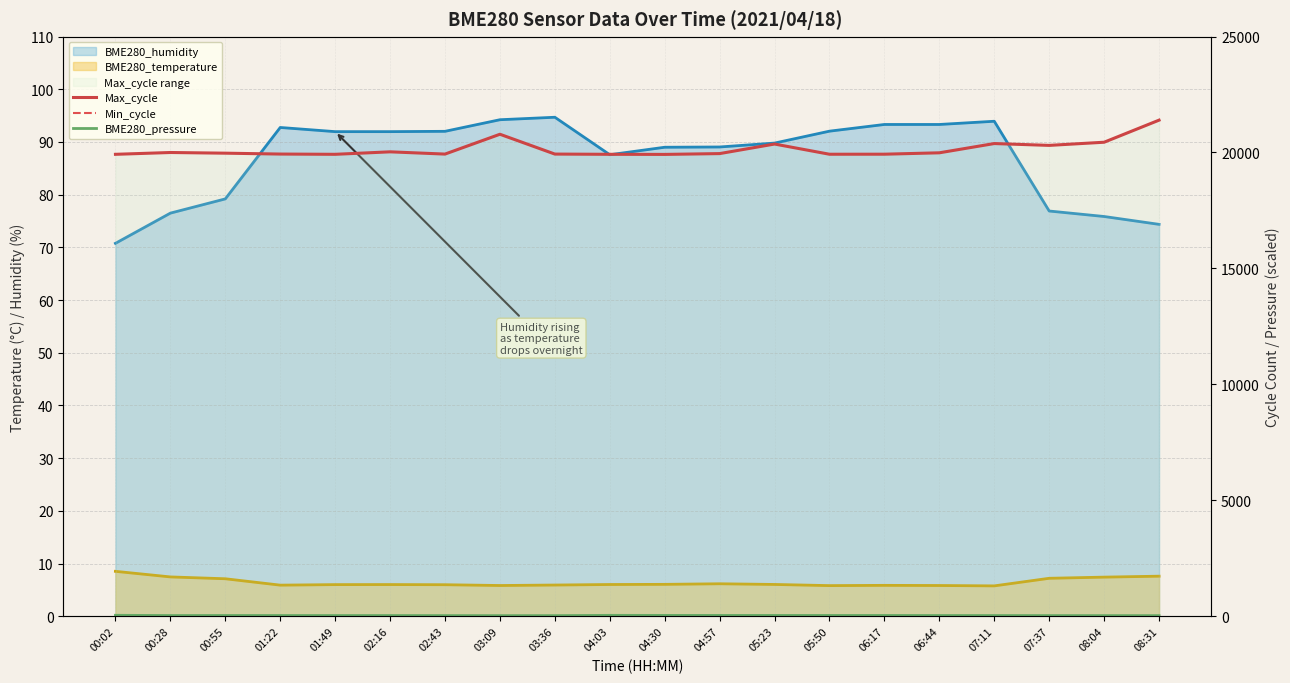

True or false: BME280_pressure has more than 0 points higher than both neighbors.

True